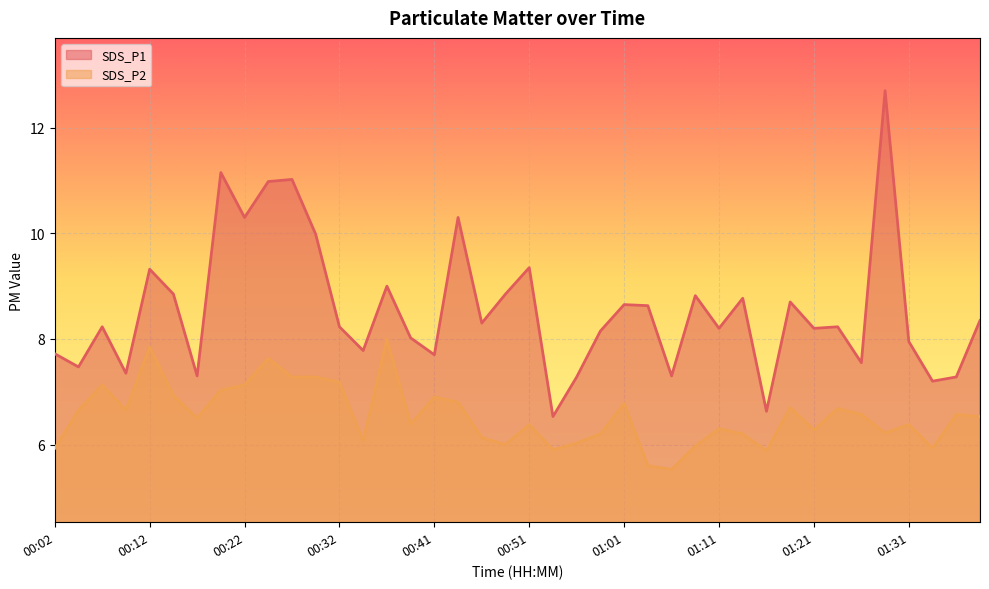

What is the value of the SDS_P1 point at the 17th from the left?

7.7